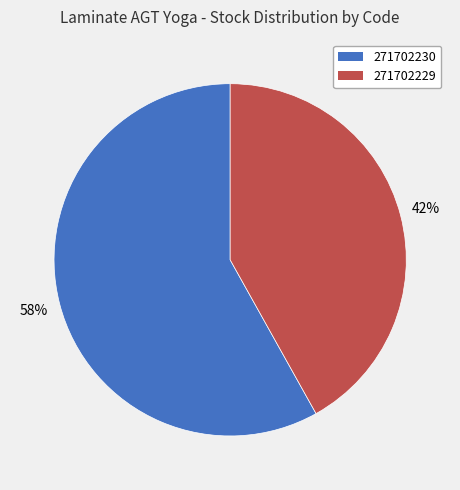

To the nearest percent, what percentage of the pie is 271702230?

58%